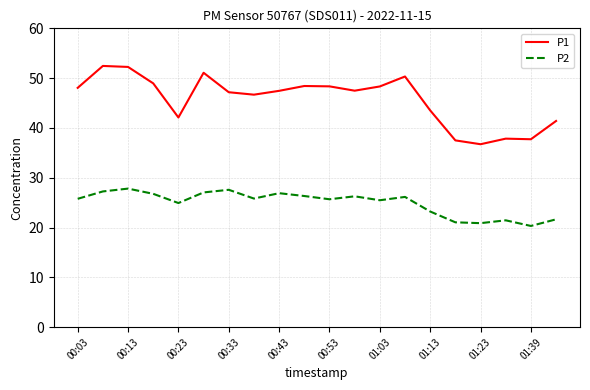

True or false: P2 and P1 cross at least once.

False